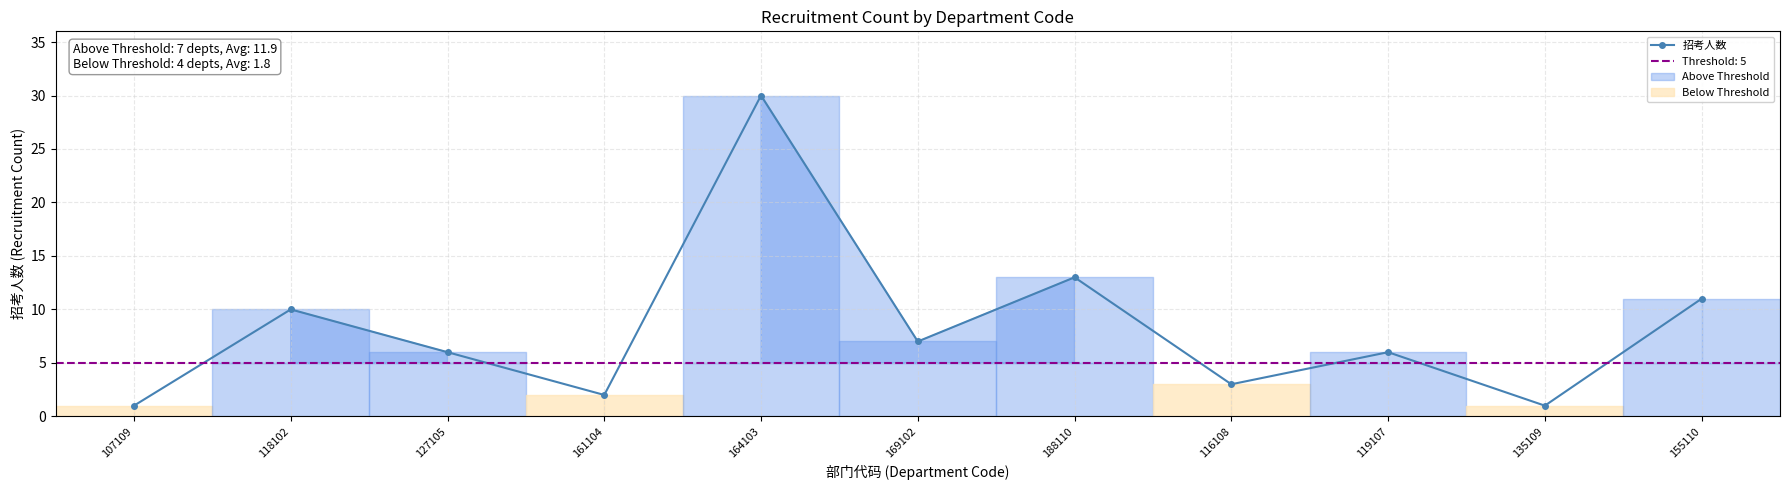

Where does the data first go above 6?

118102